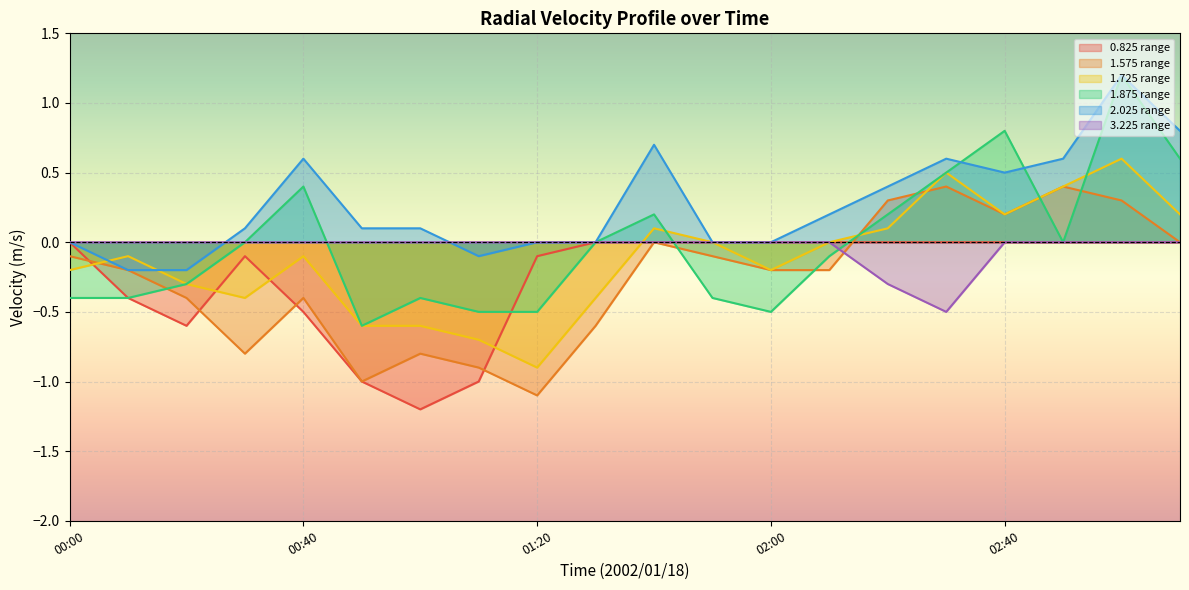

Does the chart display data point markers on the line(s)?

No